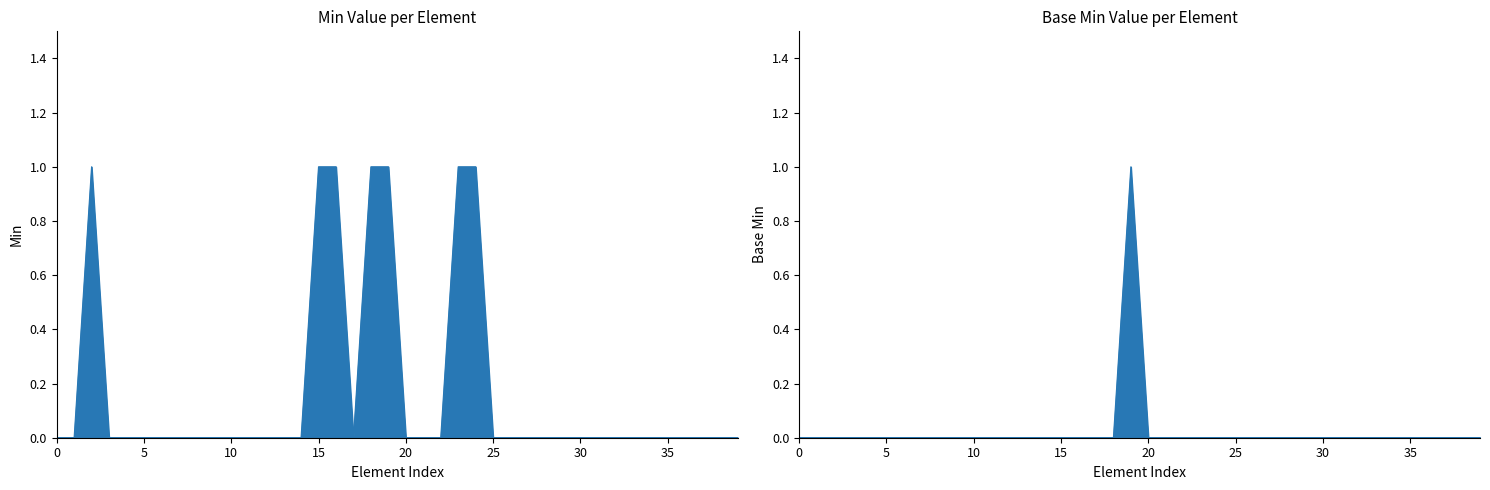

What is the value of the Min point at the 25th from the left?

1